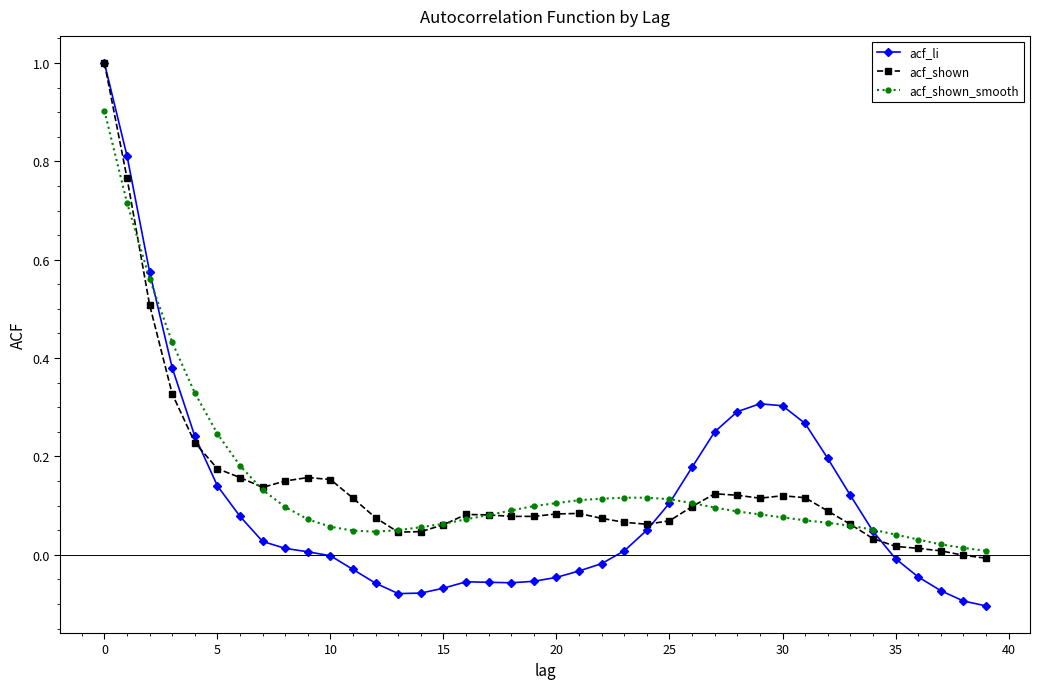

What is the highest value of the acf_li series?

1.0